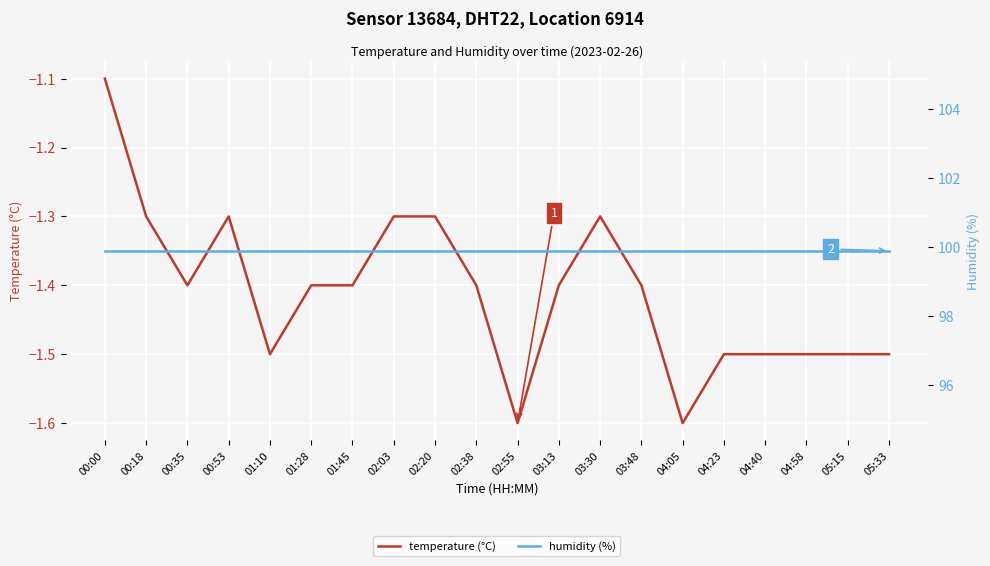

What is the difference between the maximum and minimum values in the temperature (°C) series?

0.5